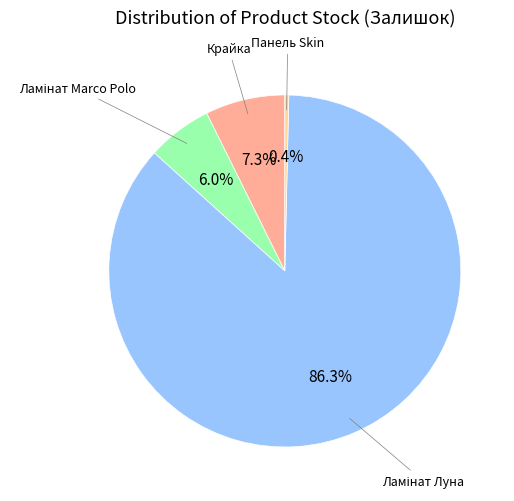

Does any single category account for the majority?

Yes